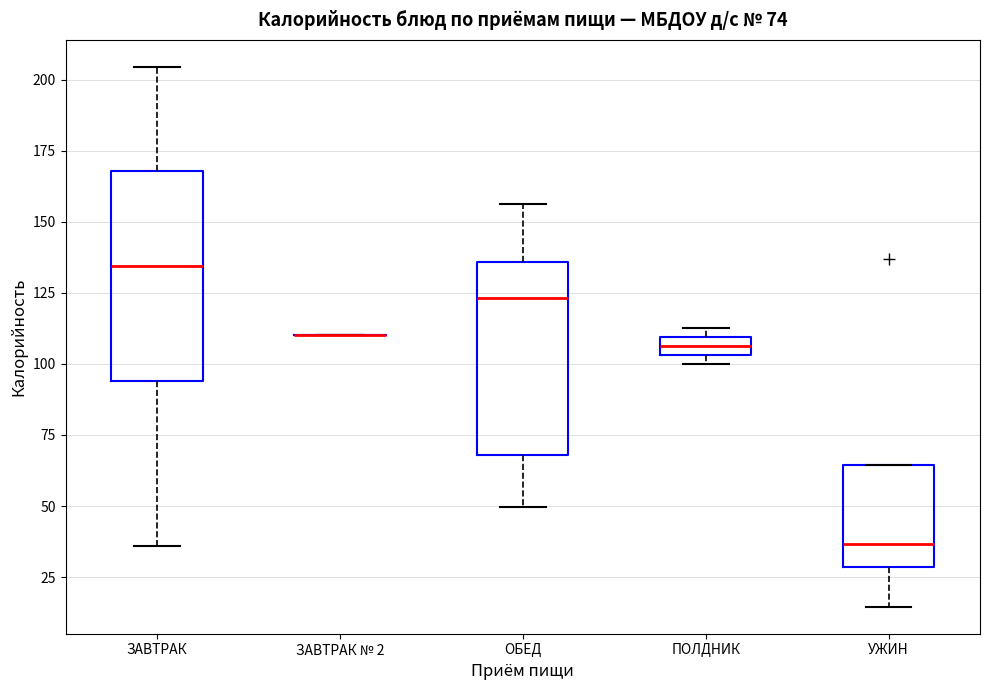

Comparing the boxes themselves (not the whiskers), which one is the tallest?

ЗАВТРАК